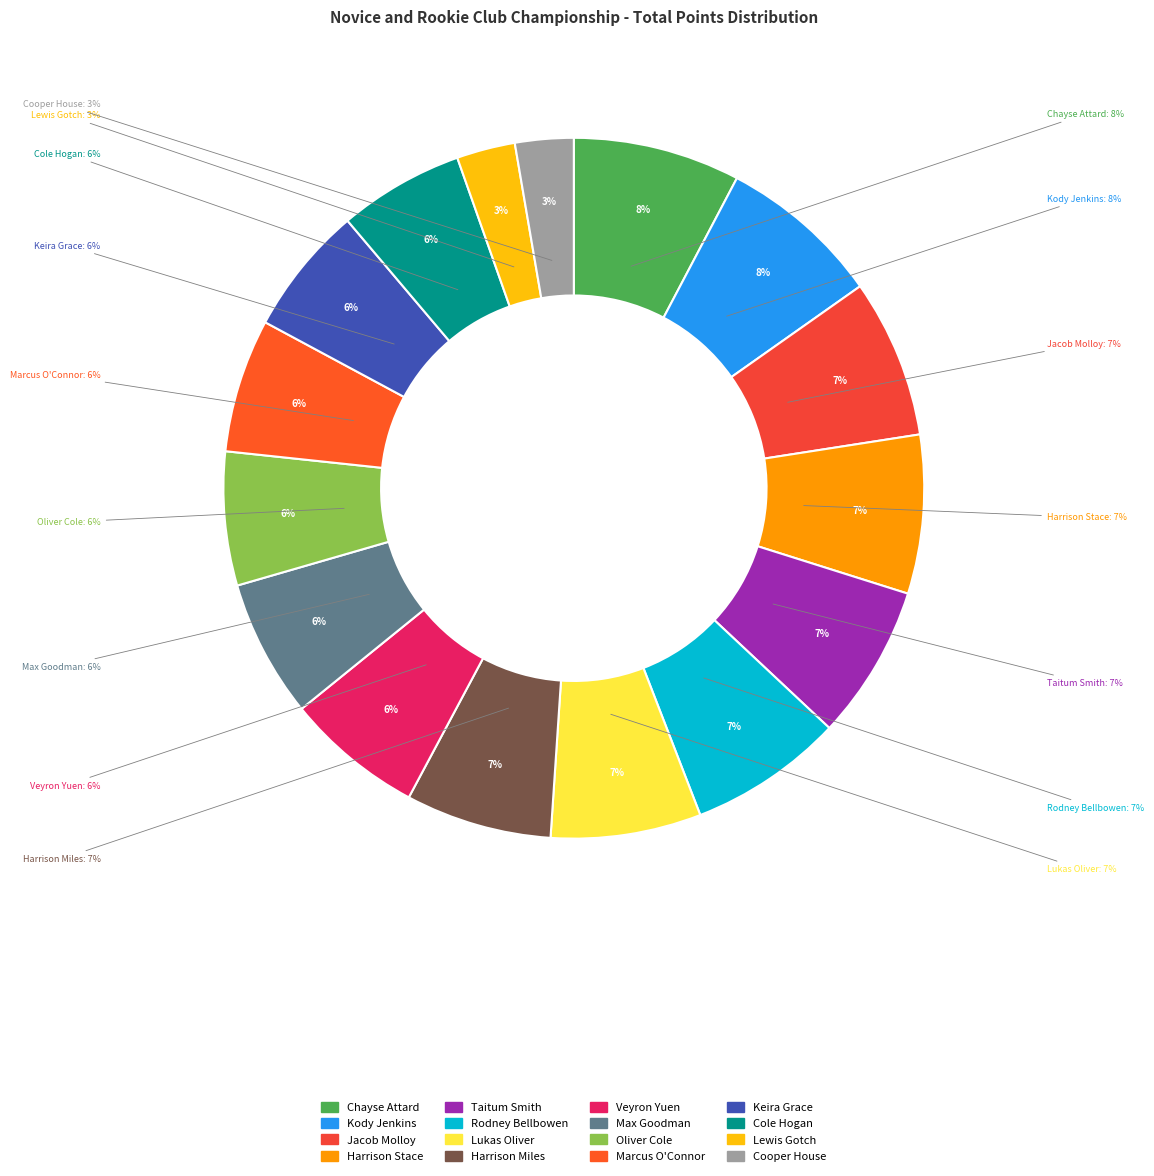

To the nearest percent, what is the combined percentage of Jacob Molloy and Veyron Yuen?

14%